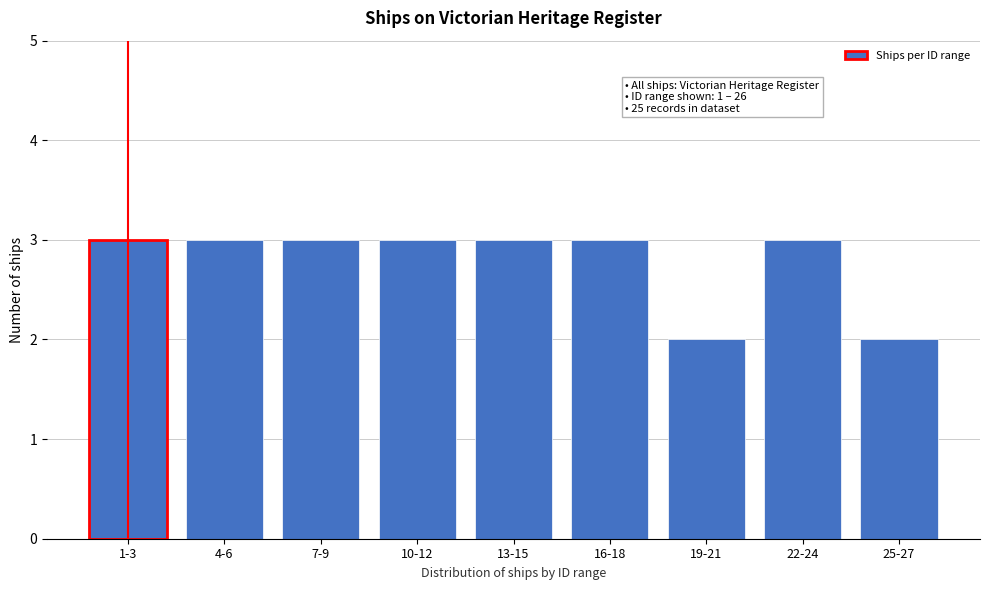

Reading right to left, transcribe all the data shown in this chart.

25-27=2	22-24=3	19-21=2	16-18=3	13-15=3	10-12=3	7-9=3	4-6=3	1-3=3